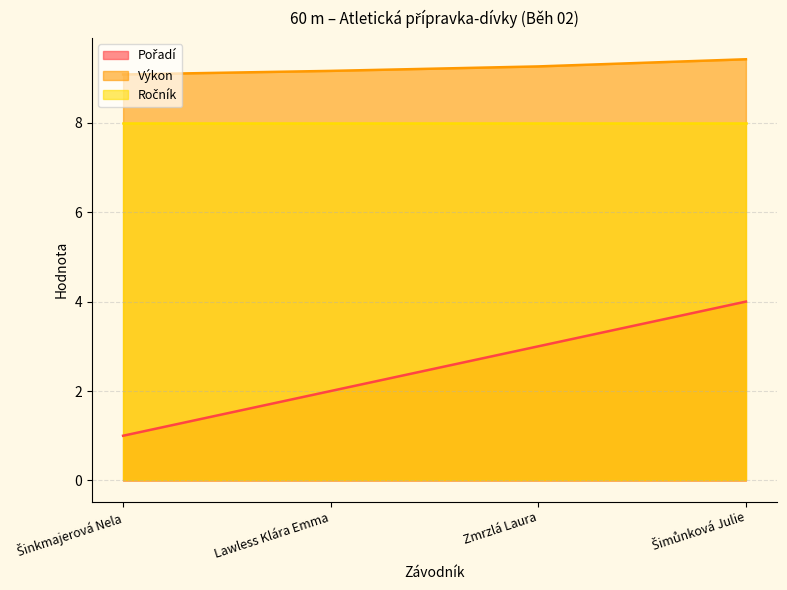

Which label corresponds to the smallest value in the chart?

Šinkmajerová Nela